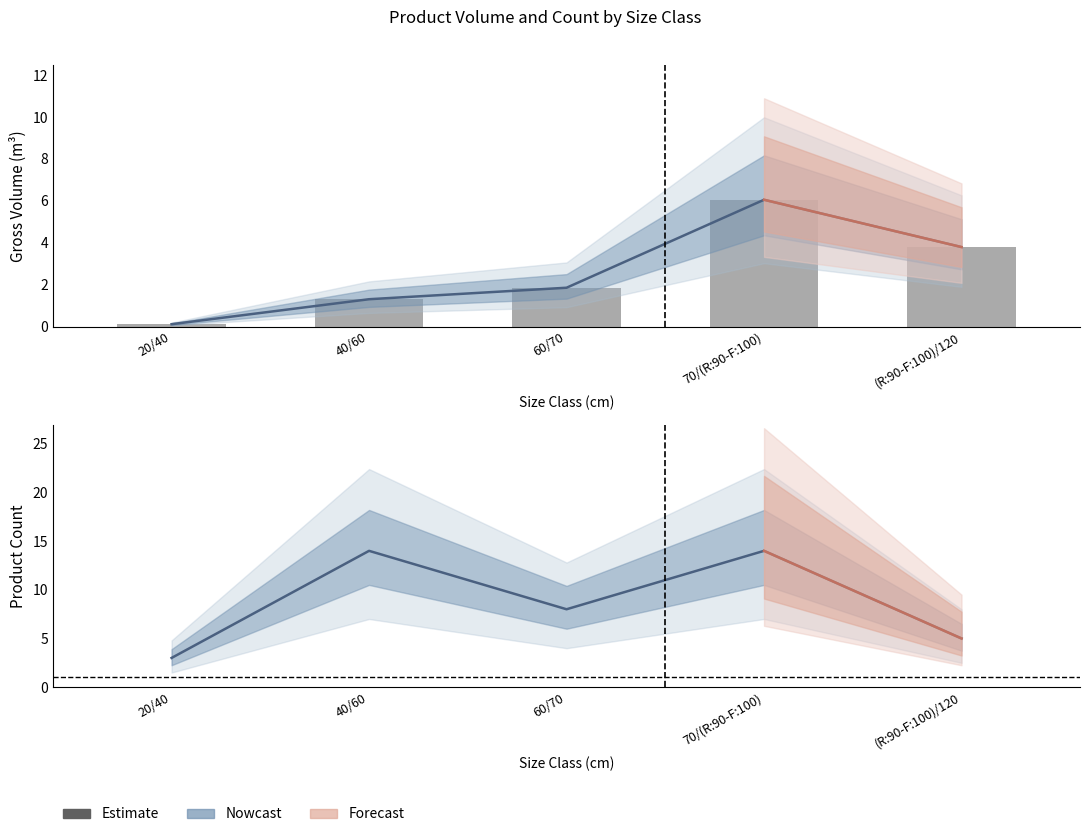

What is the sum of the values at 40/60 and 20/40?

17